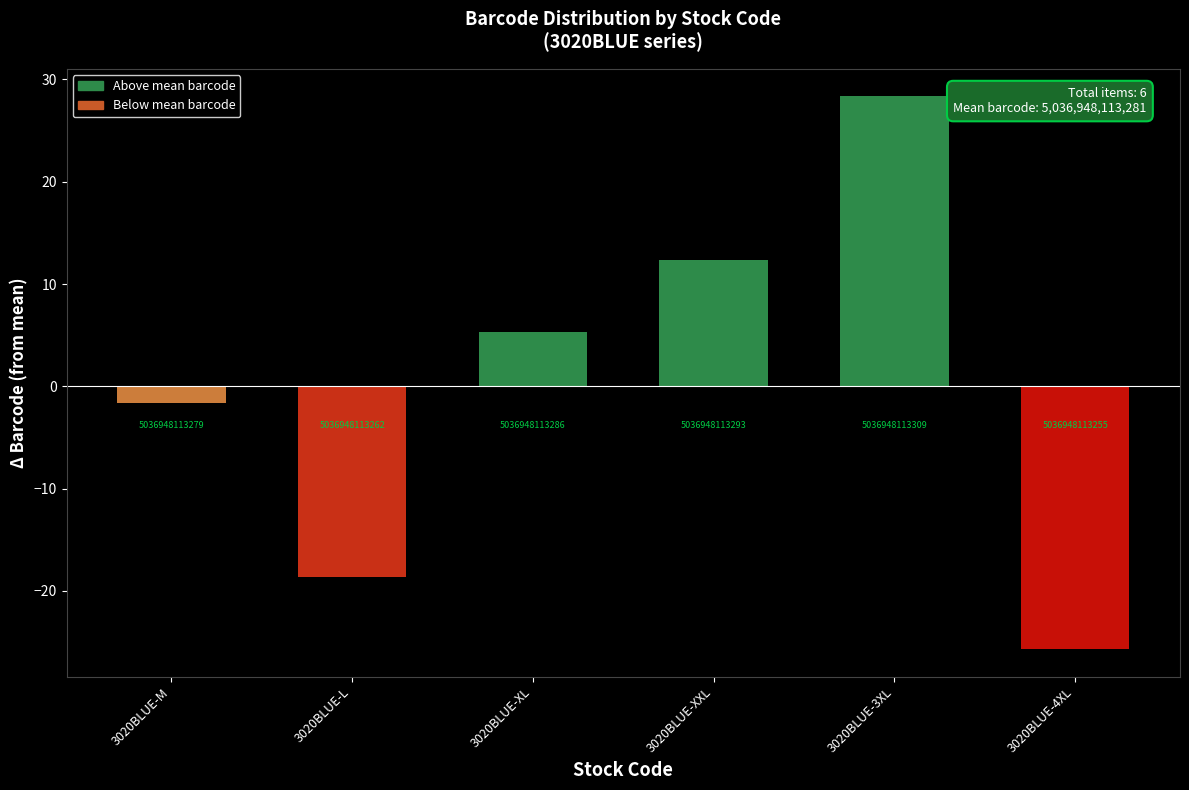

What is the label of the 3rd bar from the left?

3020BLUE-XL